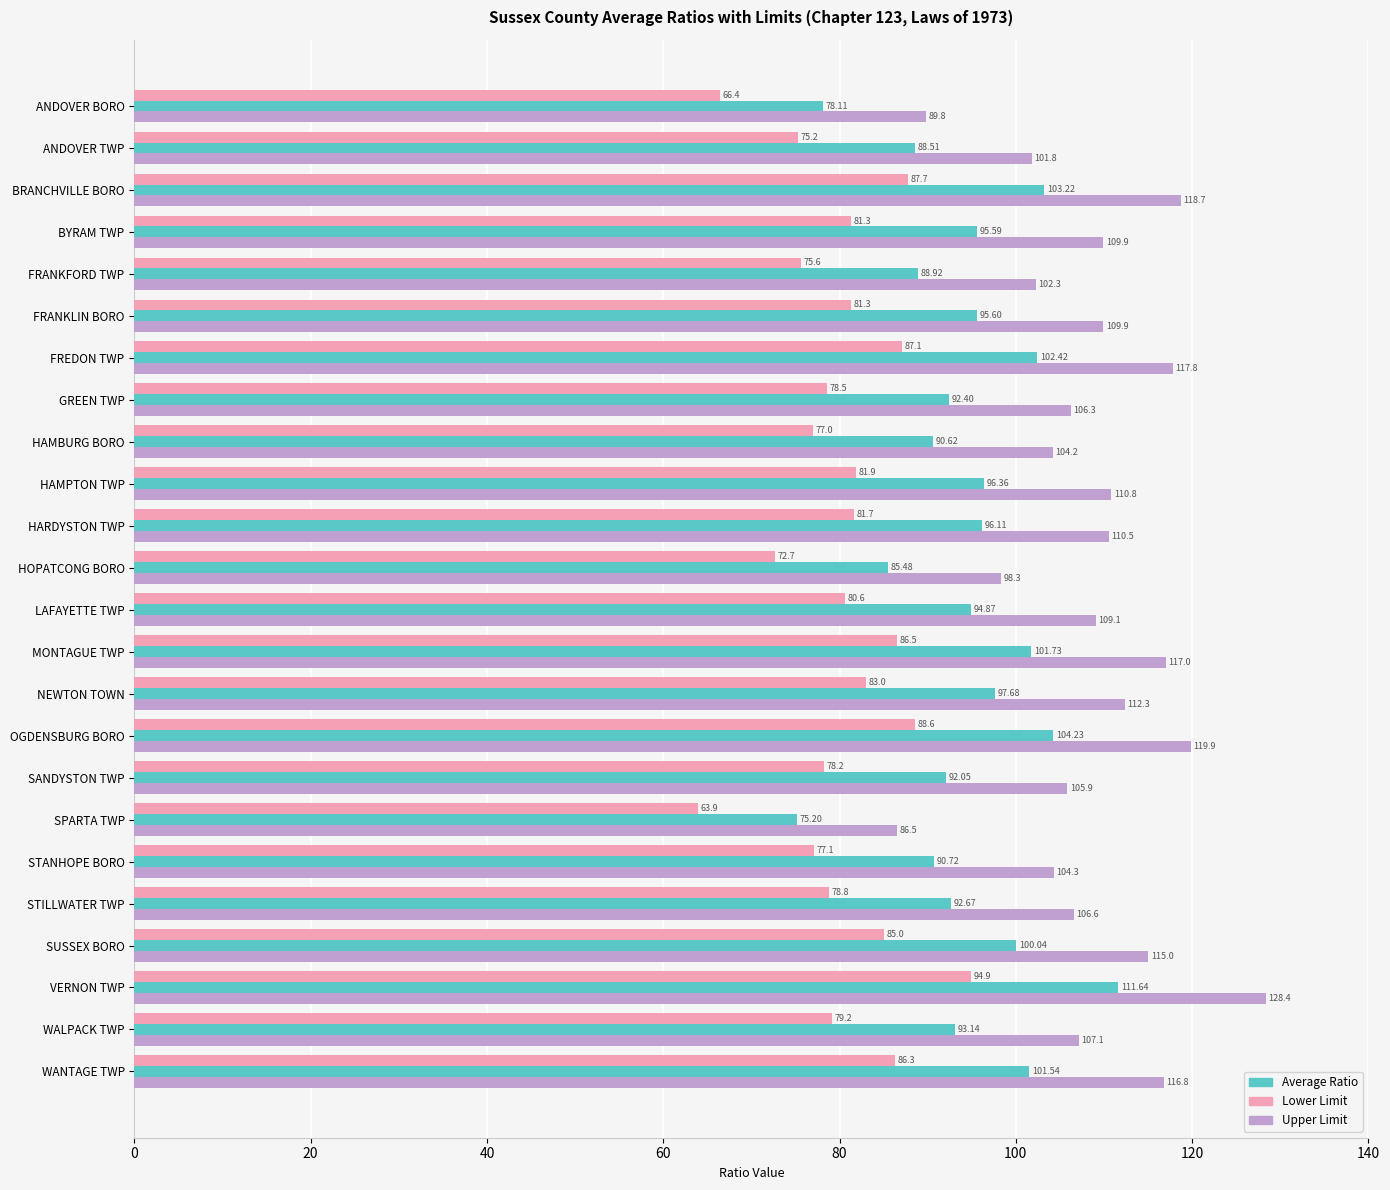

Where is Average Ratio nearest to the value 93?

WALPACK TWP